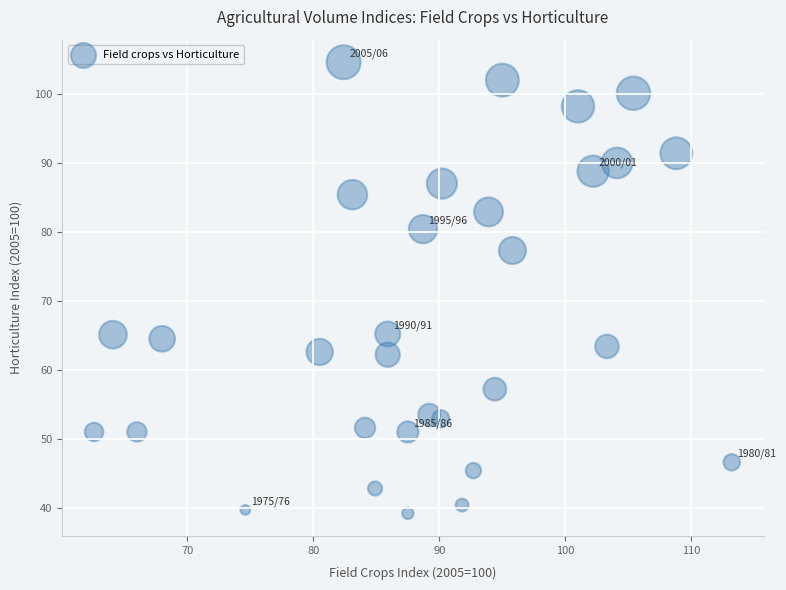

What is the range of X values (max minus min)?

50.6